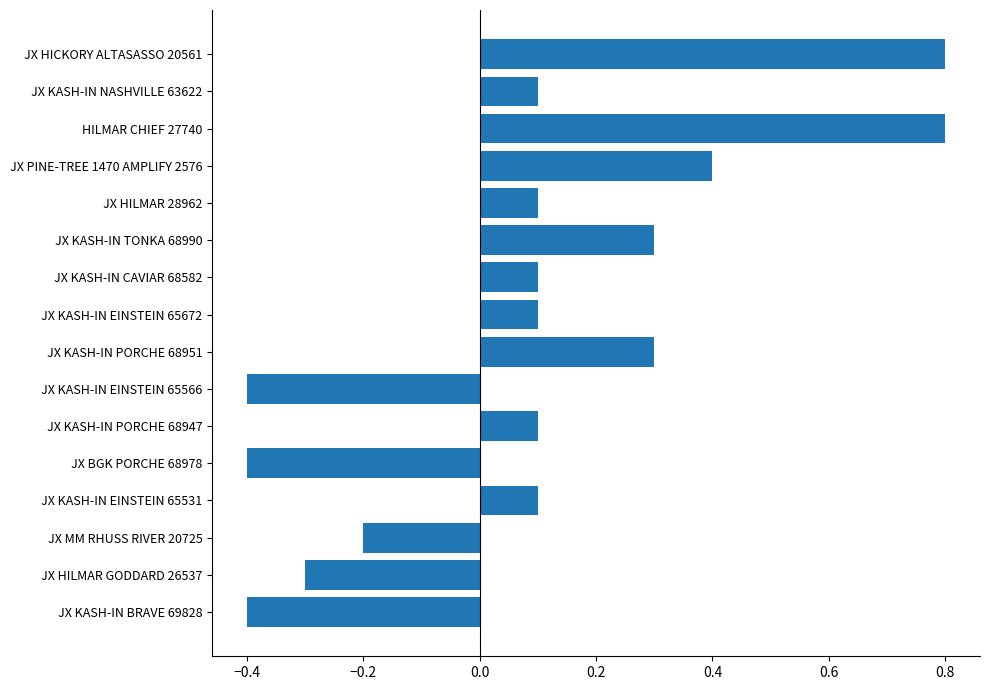

How many values are above zero?

11